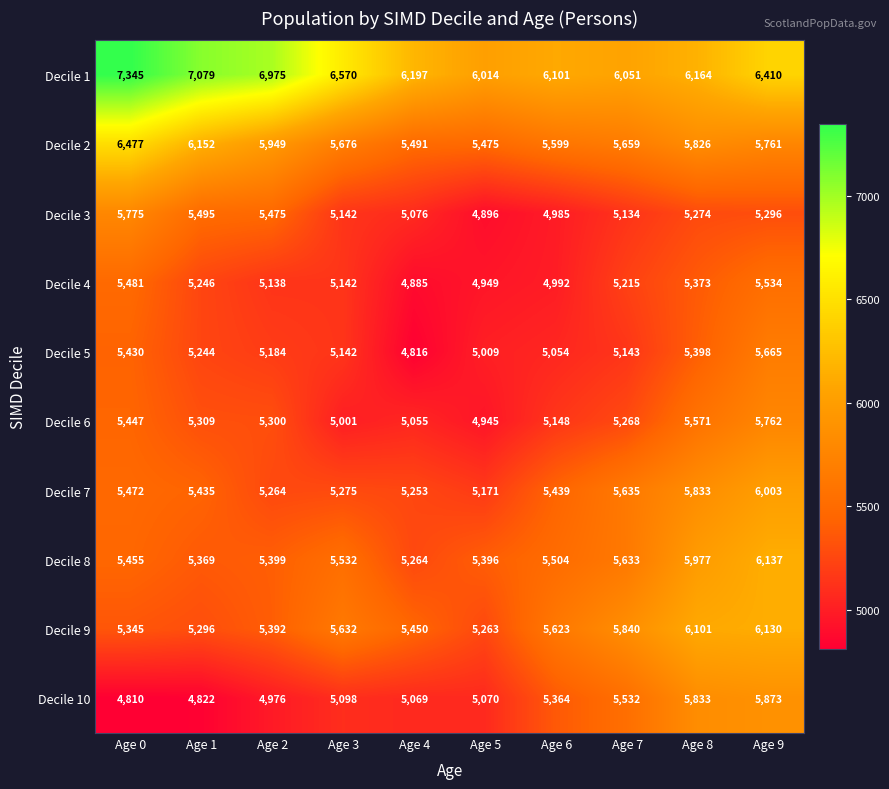

At which category does the chart reach its minimum across all series?

Age 0